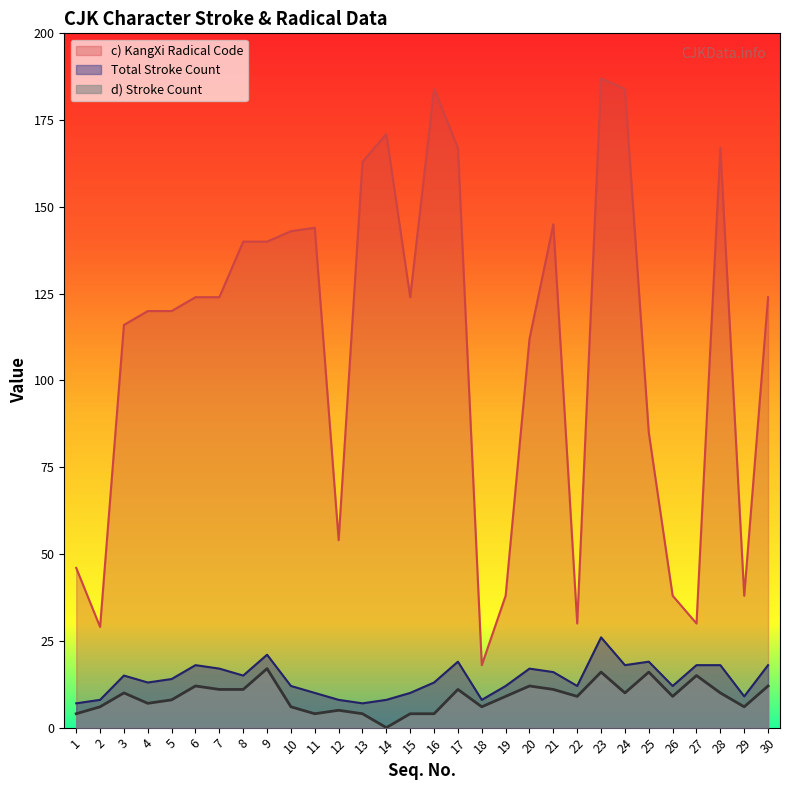

Which series has the widest spread of values?

c) KangXi Radical Code